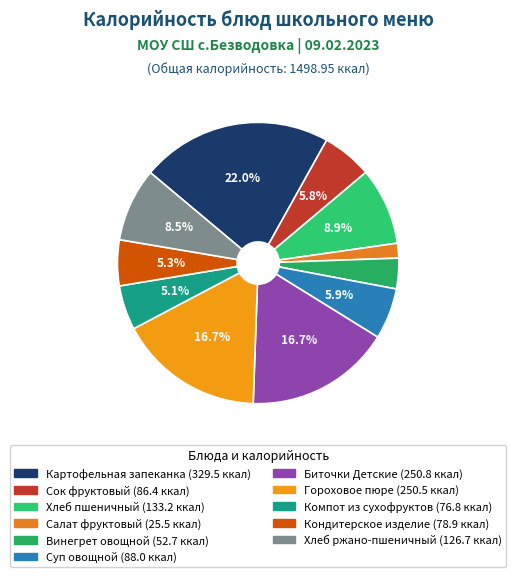

How many segments does this pie chart have?

11